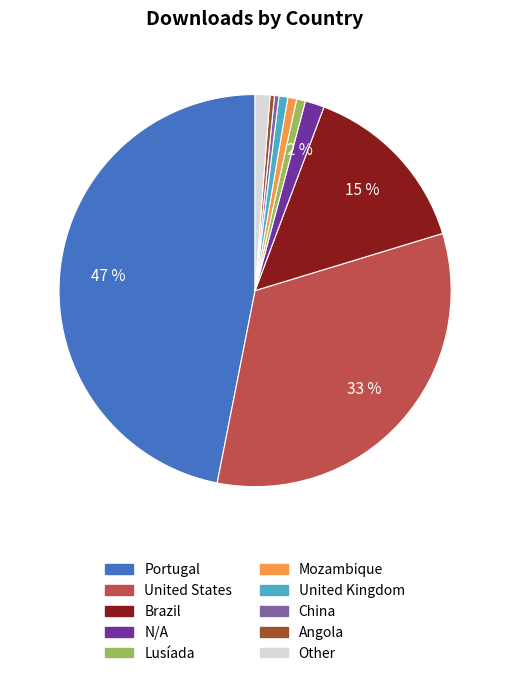

The China slice represents 0% of the pie. True or false?

True